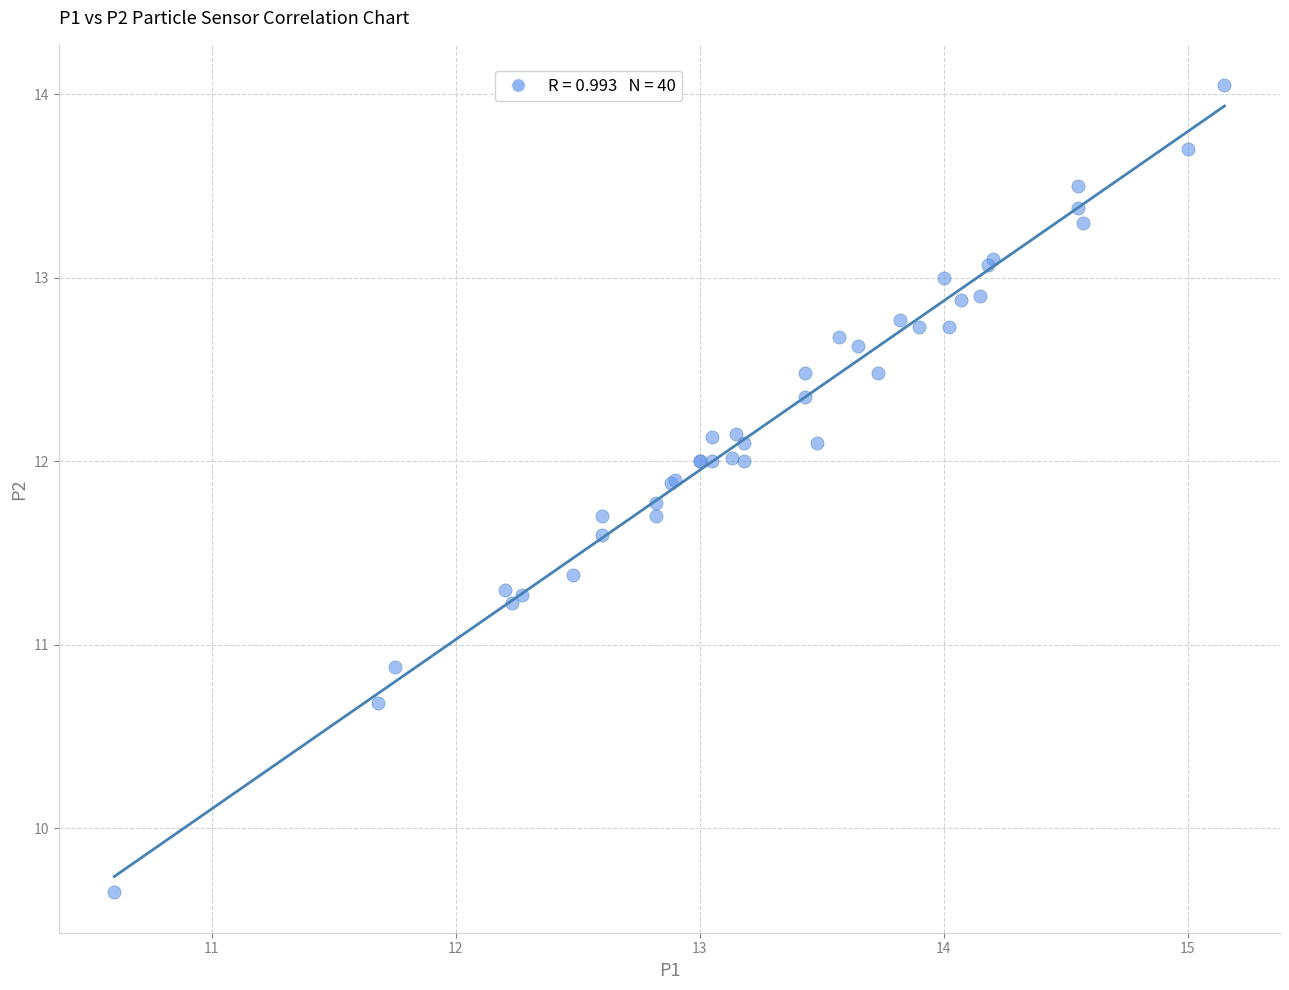

What Y value in the scatter plot is closest to 11?

10.9